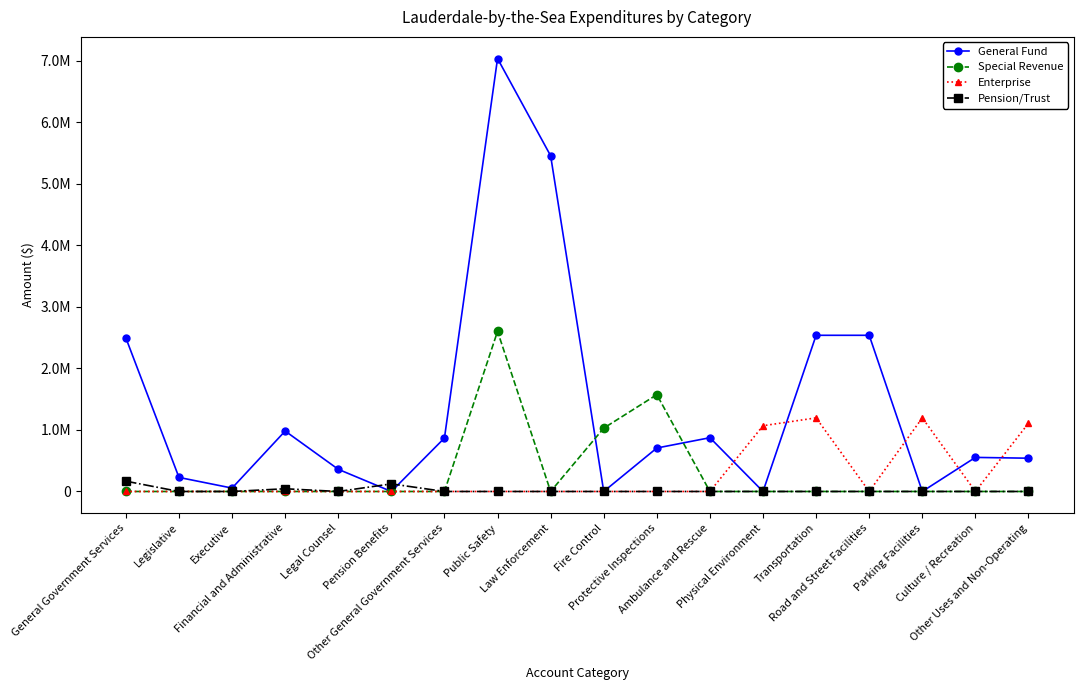

Is it true that Pension/Trust equals 72829 at Financial and Administrative?

False